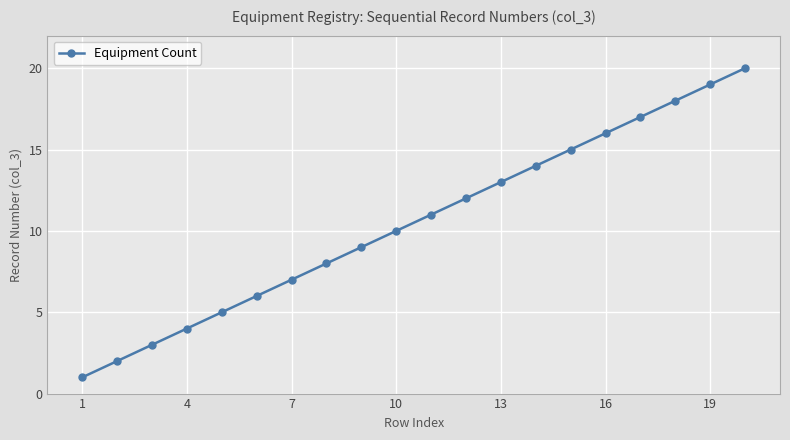

True or false: the data has more than 1 interior local peaks.

False